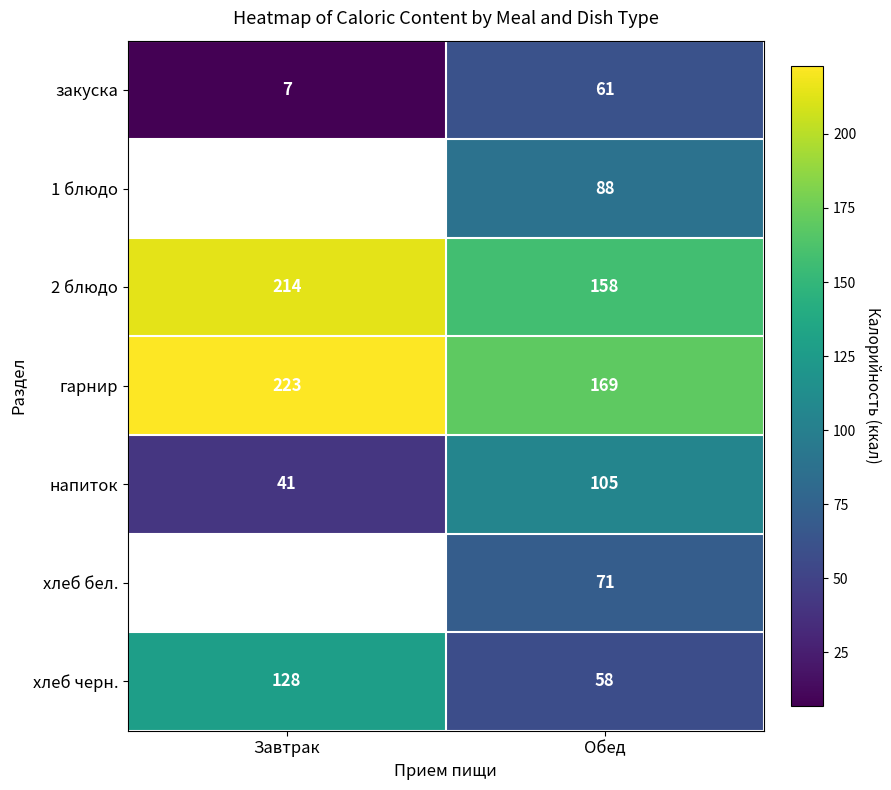

At which label is закуска closest to 34?

Завтрак